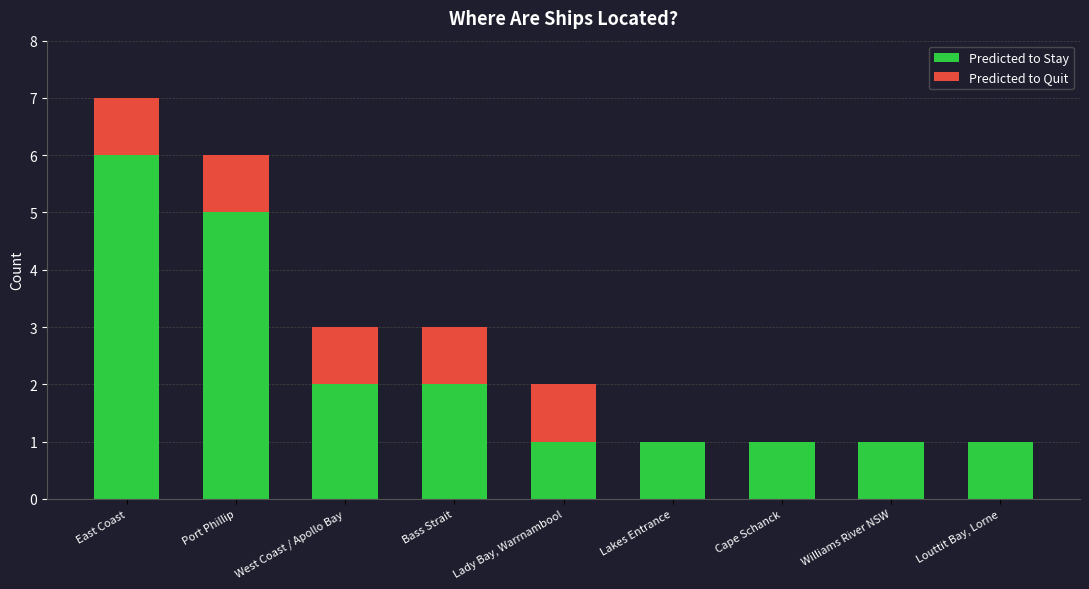

What are all the series names shown in the legend?

Predicted to Stay, Predicted to Quit